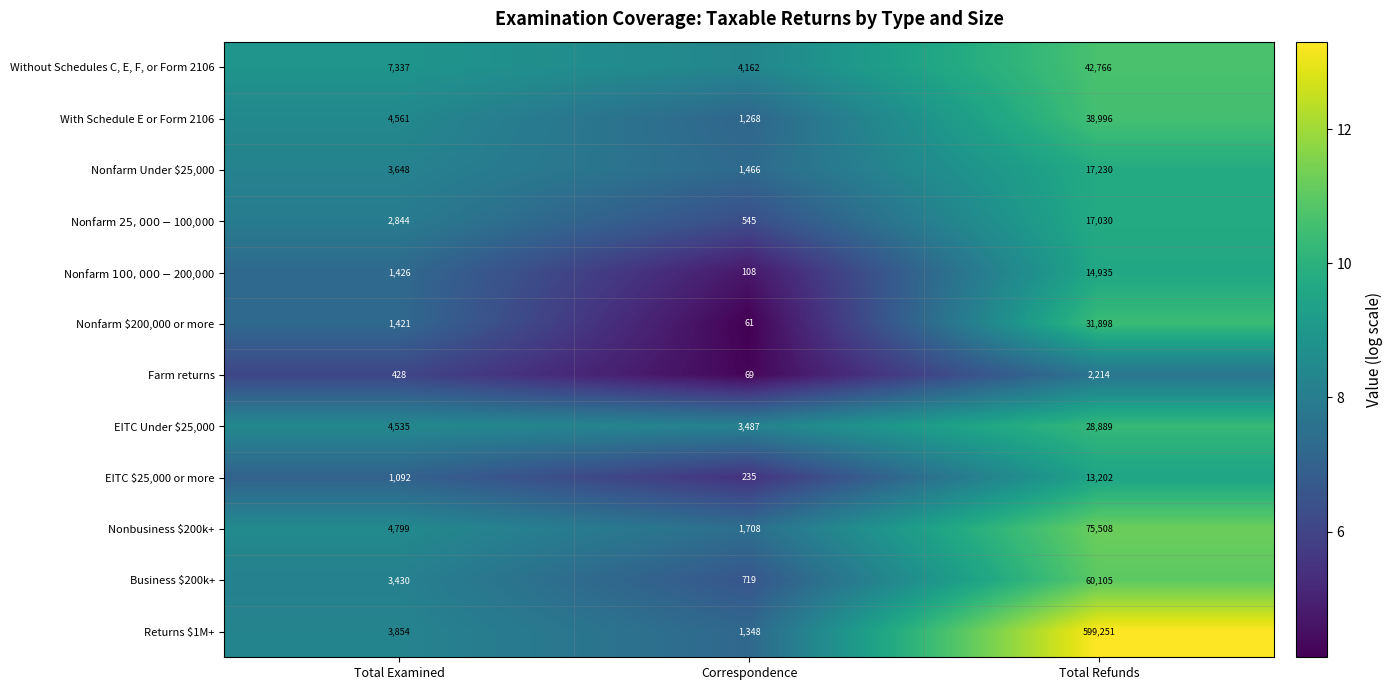

How many data points does each series have?

3